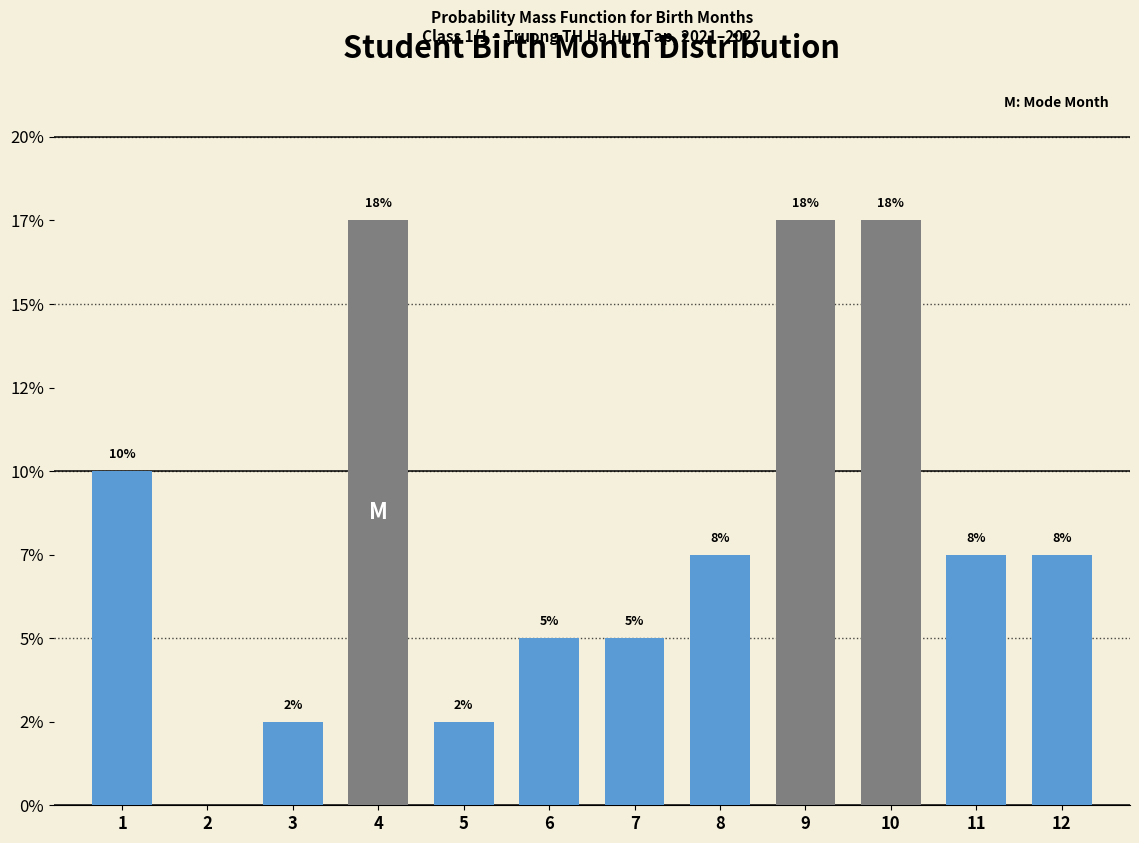

Are the bars horizontal?

No